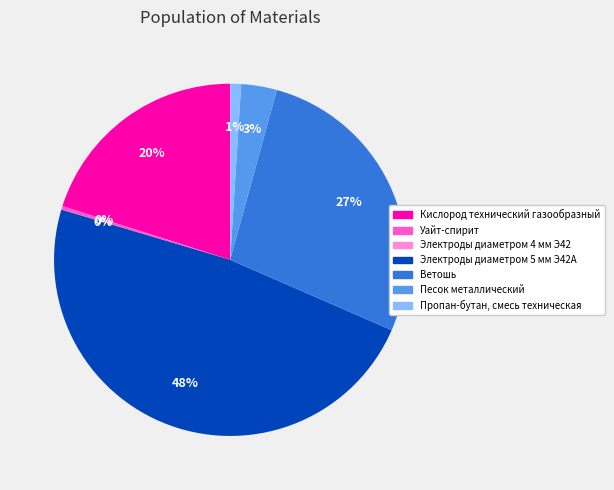

Is Пропан-бутан, смесь техническая the majority of the pie?

No